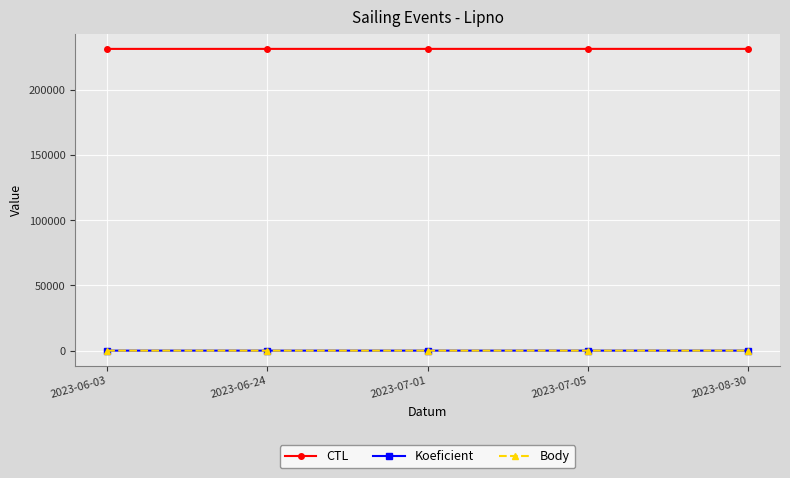

Does the chart have visible grid lines?

Yes